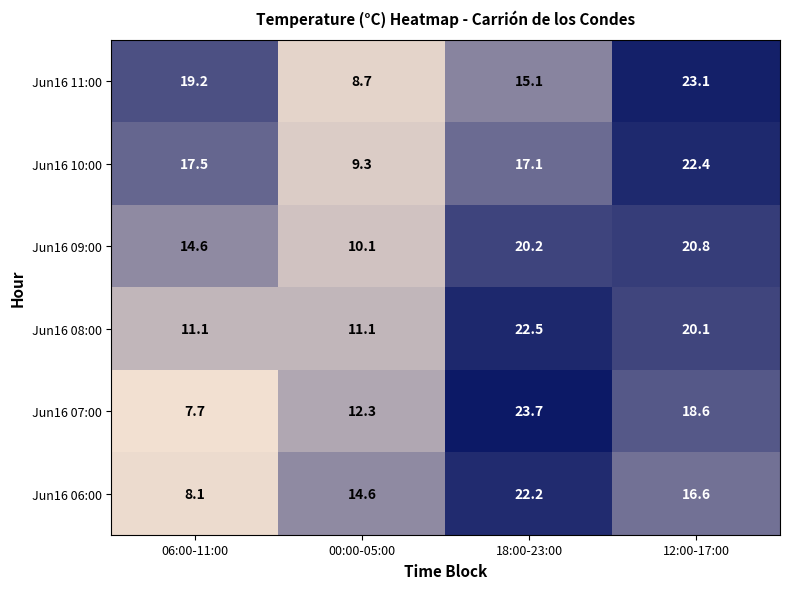

Which category has the lowest value across all series?

06:00-11:00